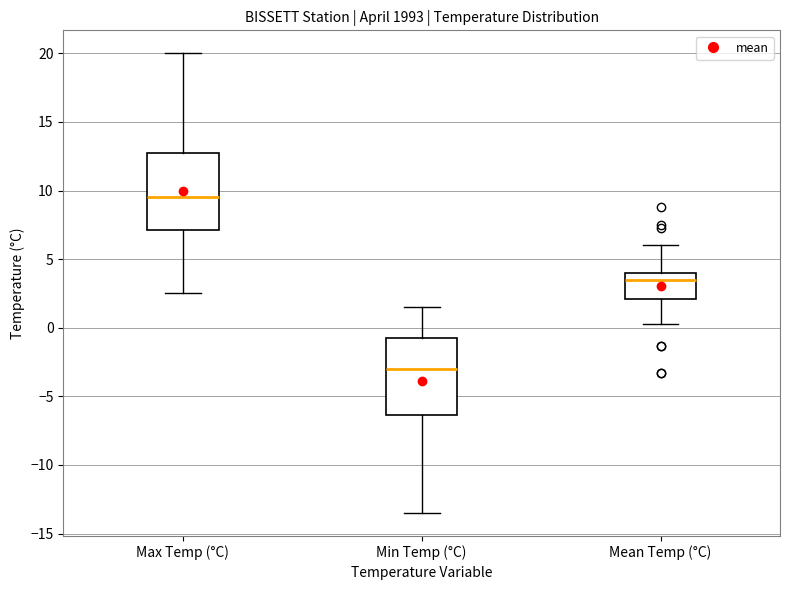

Which box's median line is the lowest?

Min Temp (°C)